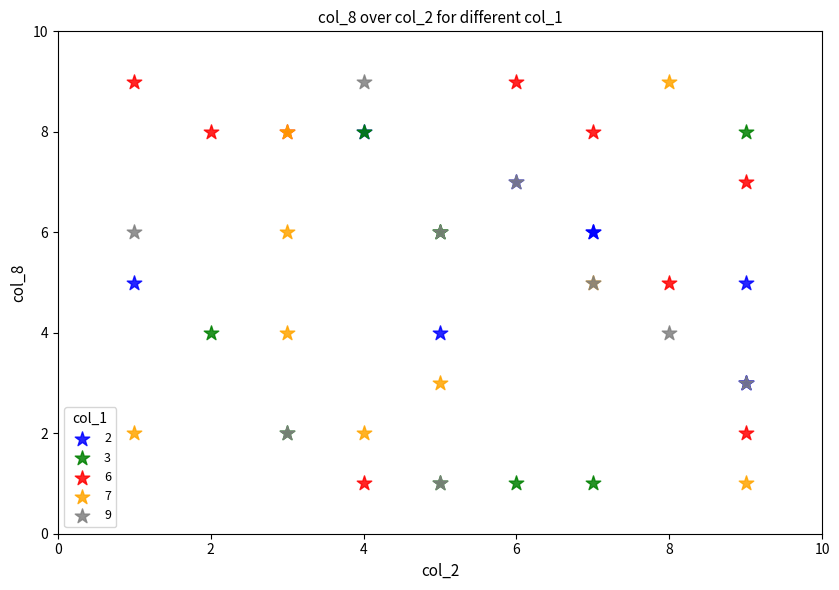

What are all the series names shown in the legend?

2, 3, 6, 7, 9